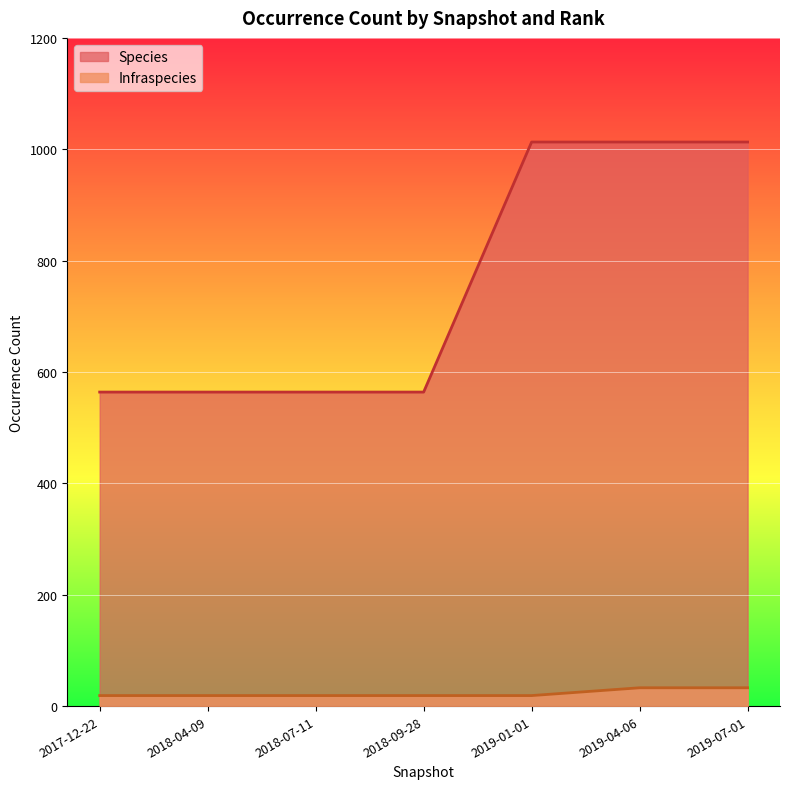

Which series has the largest total across all categories?

Species